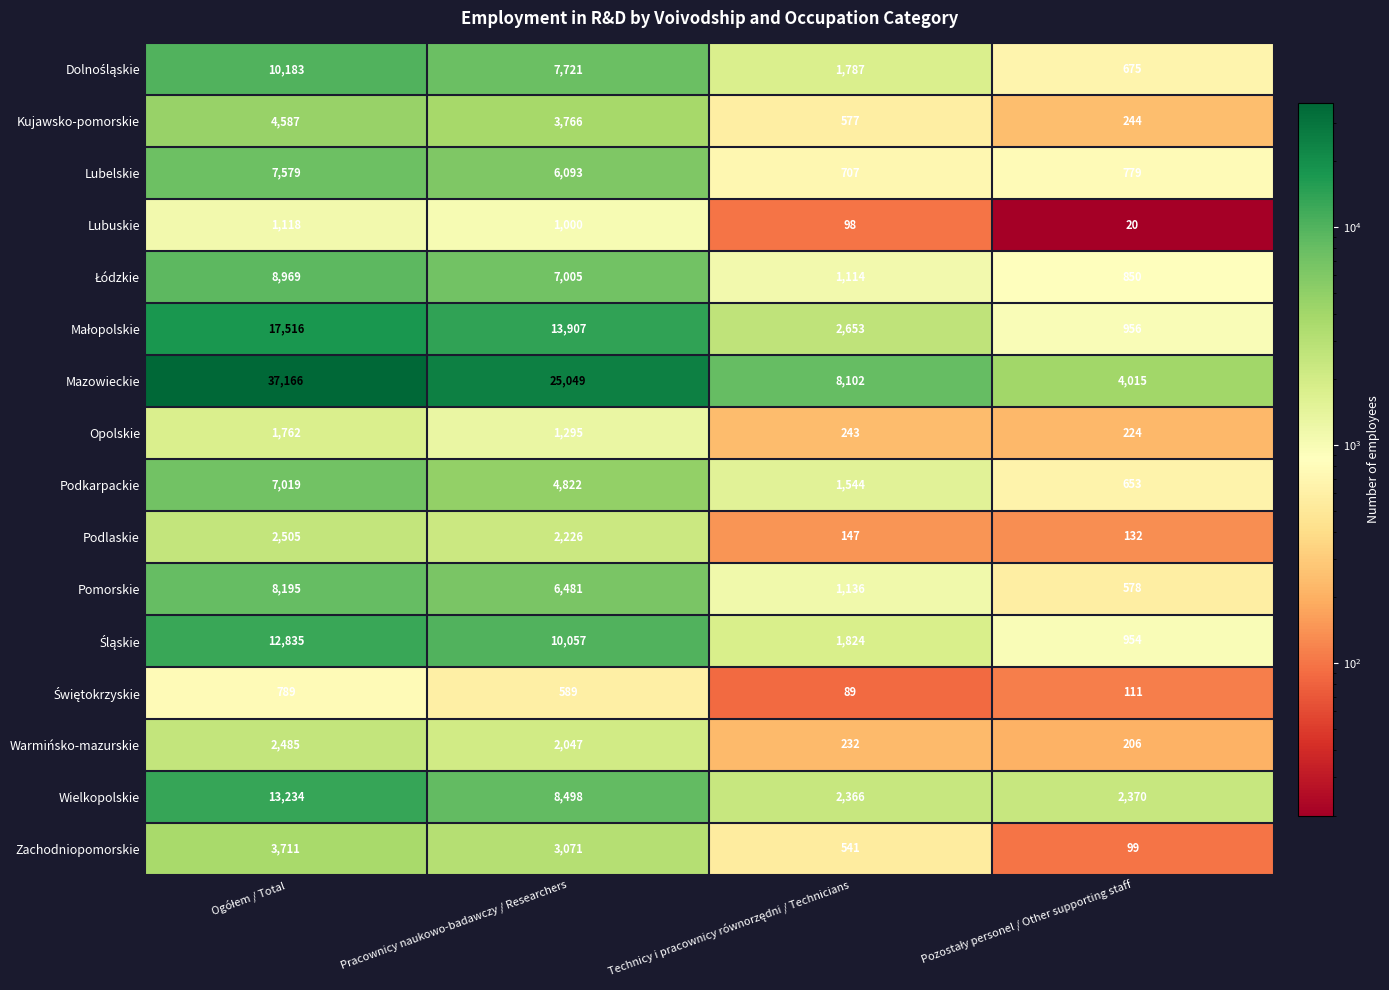

Where is Kujawsko-pomorskie nearest to the value 2415?

Pracownicy naukowo-badawczy / Researchers